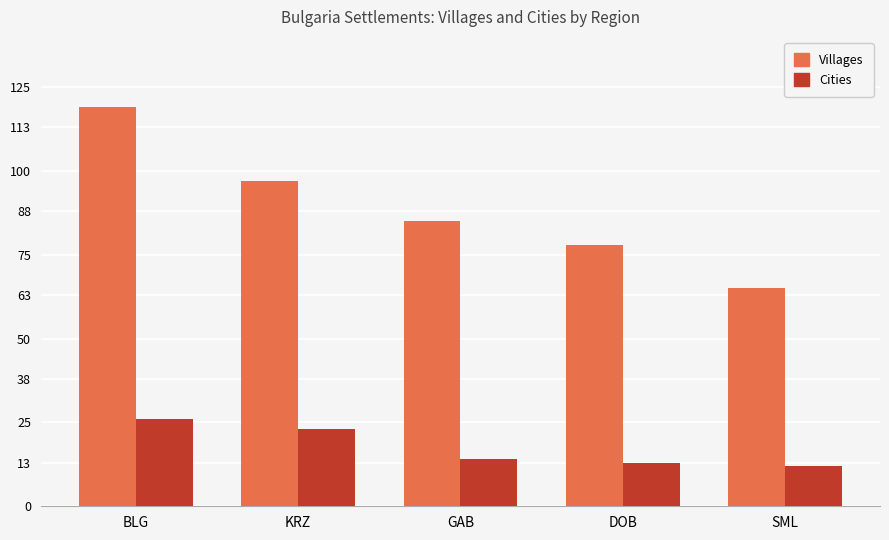

At how many categories does at least one series exceed 70?

4